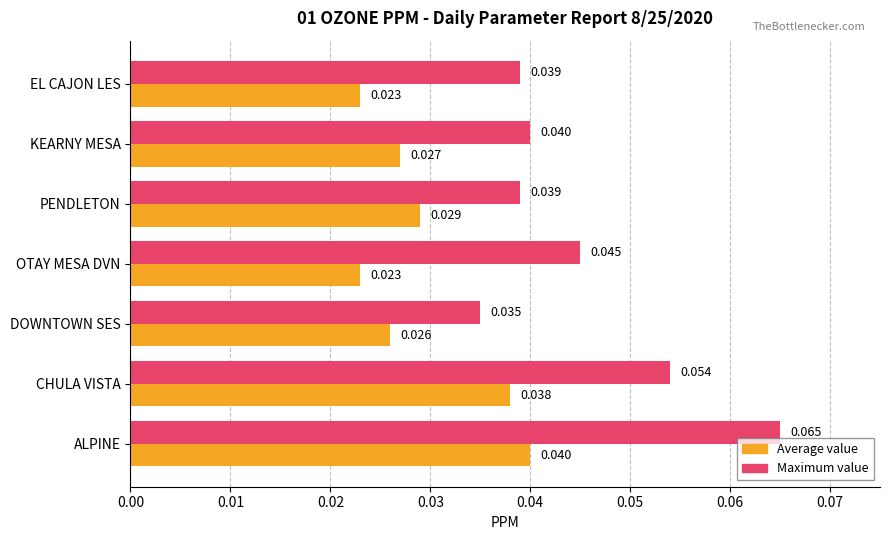

At which category is the sum across all series the highest?

ALPINE